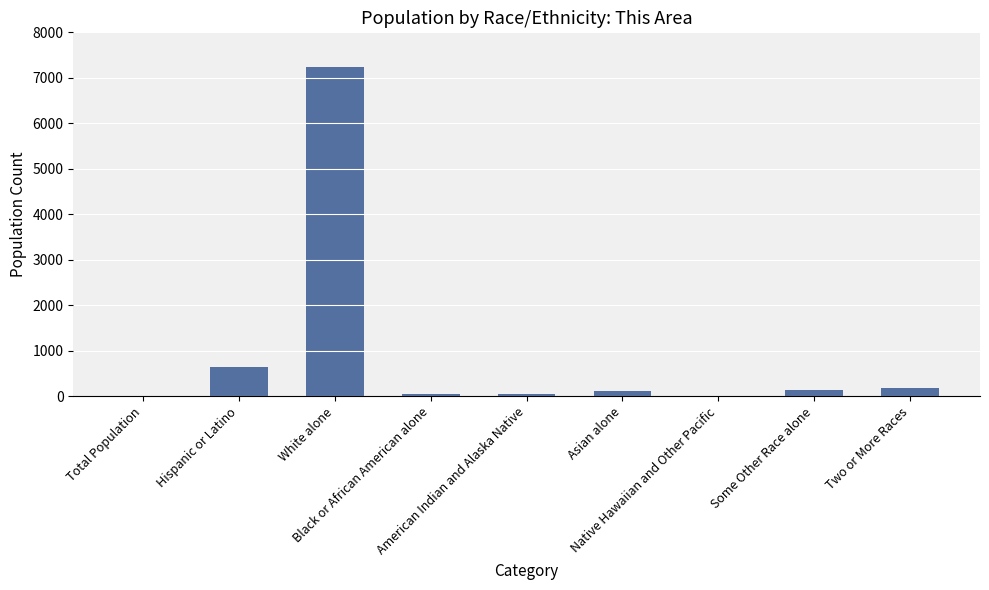

What is the sum of all values?

8415